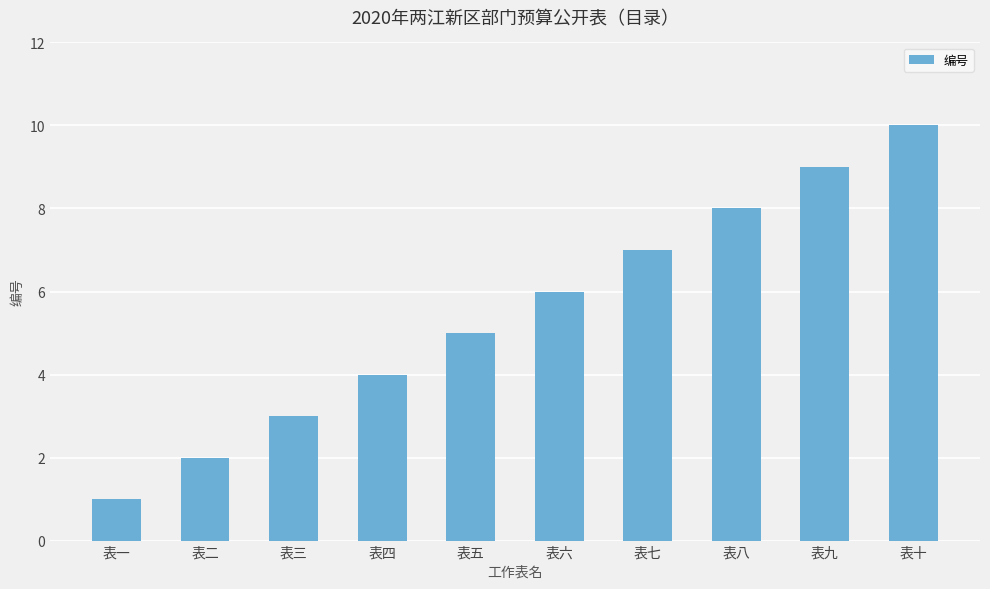

How many data points are less than 6?

5